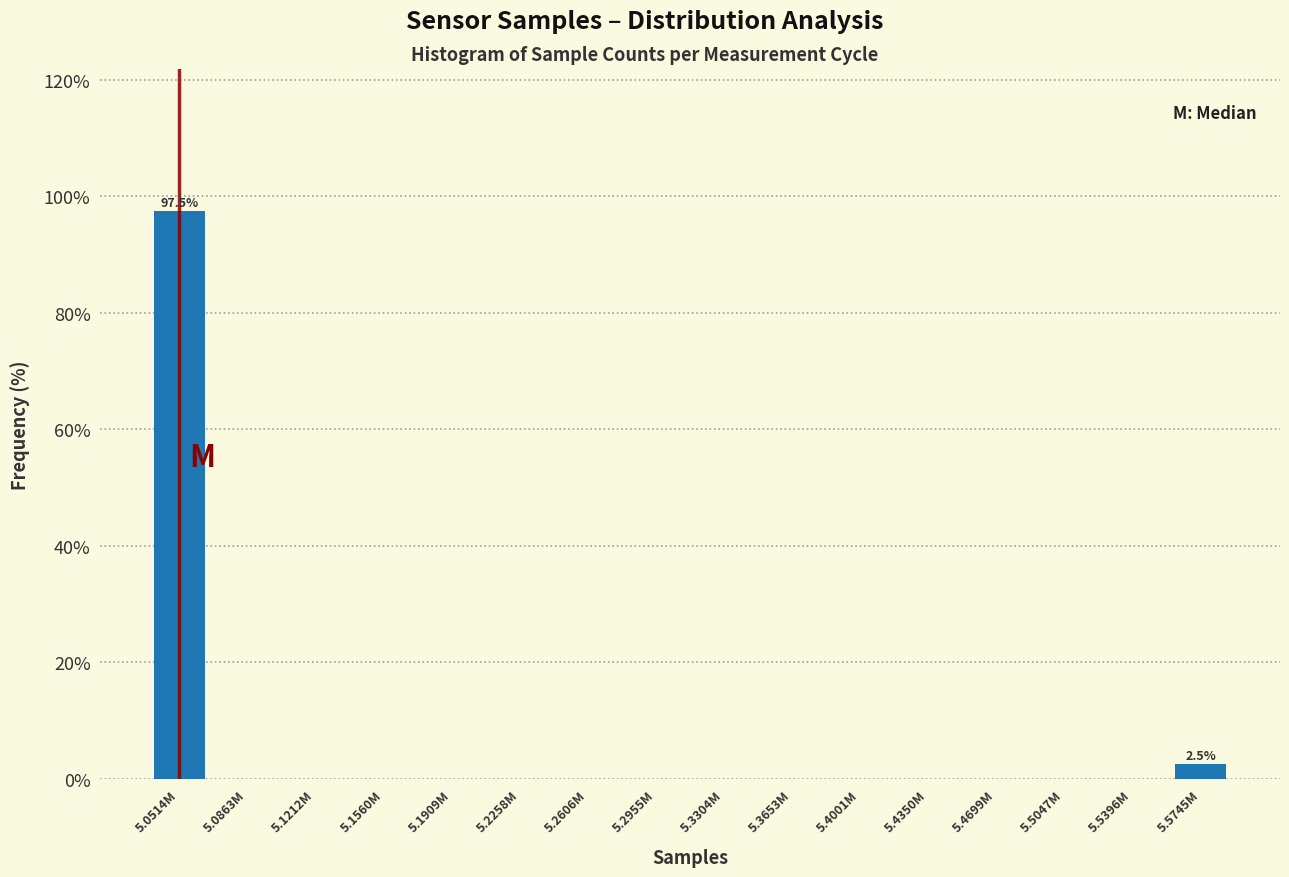

Reading left to right, extract all data points from this chart.

5.0514M=97.5	5.0863M=0.0	5.1212M=0.0	5.1560M=0.0	5.1909M=0.0	5.2258M=0.0	5.2606M=0.0	5.2955M=0.0	5.3304M=0.0	5.3653M=0.0	5.4001M=0.0	5.4350M=0.0	5.4699M=0.0	5.5047M=0.0	5.5396M=0.0	5.5745M=2.5